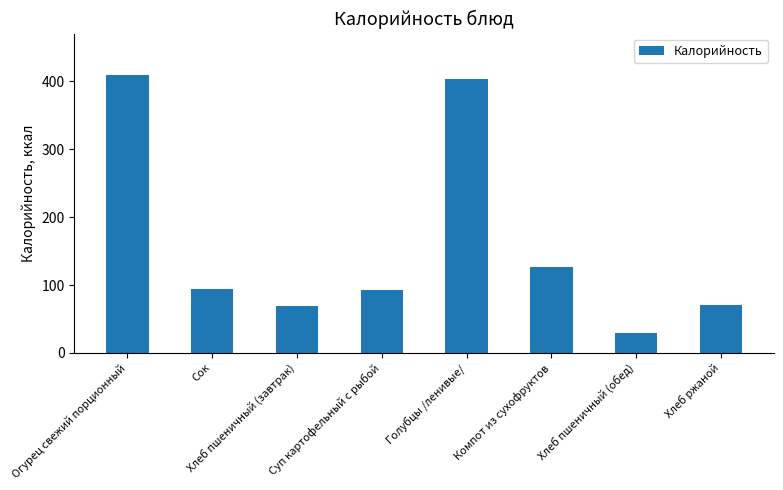

What position from the left is Хлеб пшеничный (завтрак)?

3